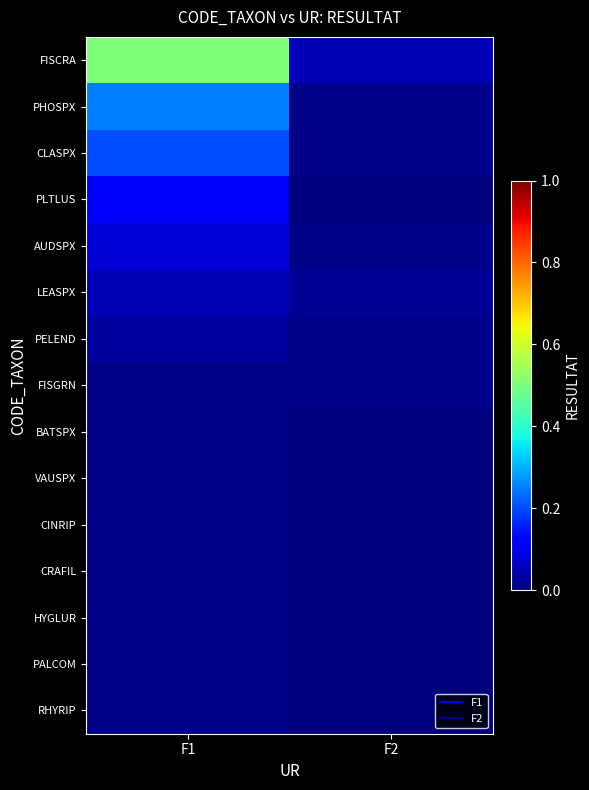

List the series in order of their peak value, lowest first.

FISGRN, BATSPX, VAUSPX, CINRIP, CRAFIL, HYGLUR, PALCOM, RHYRIP, PELEND, LEASPX, AUDSPX, PLTLUS, CLASPX, PHOSPX, FISCRA